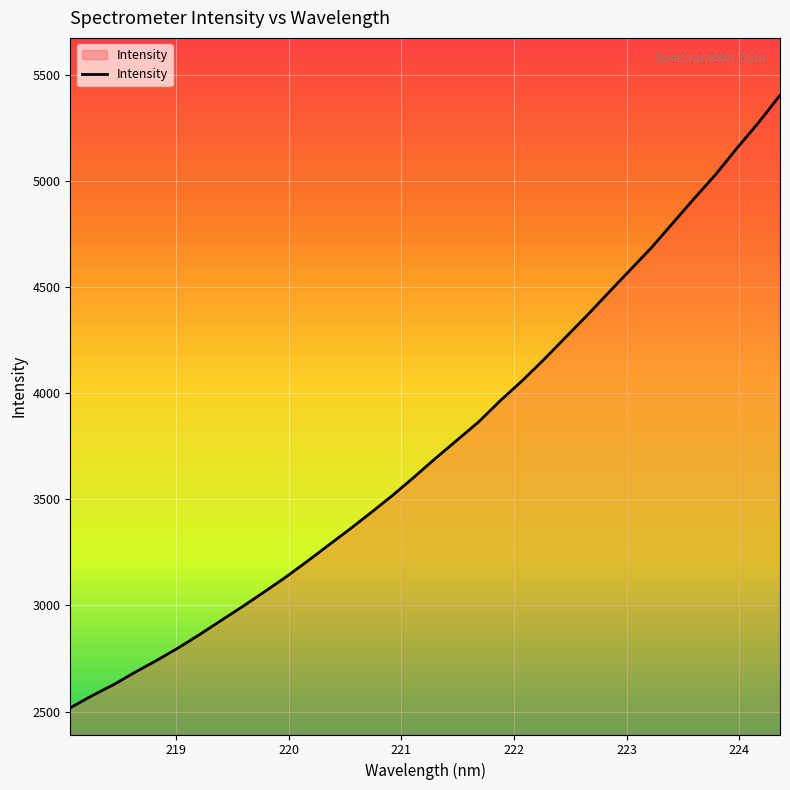

What is the minimum value shown in the chart?

2517.6